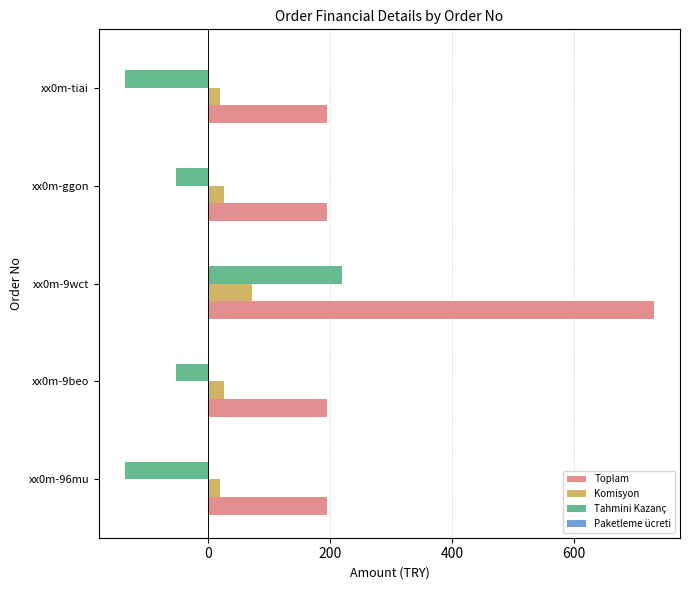

Is the value of Tahmini Kazanç at xx0m-9wct greater than the value of Komisyon at xx0m-9wct?

Yes